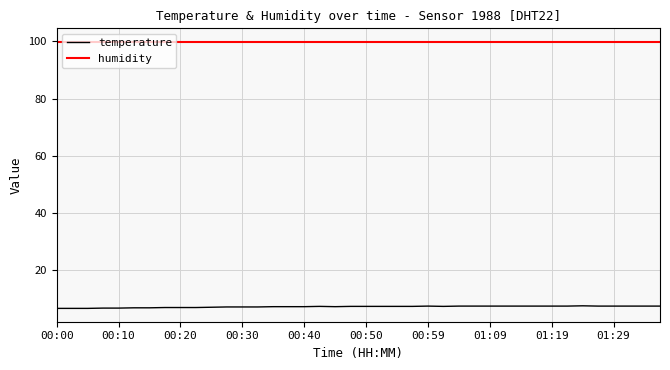

List the series in order of their overall mean, highest first.

humidity, temperature